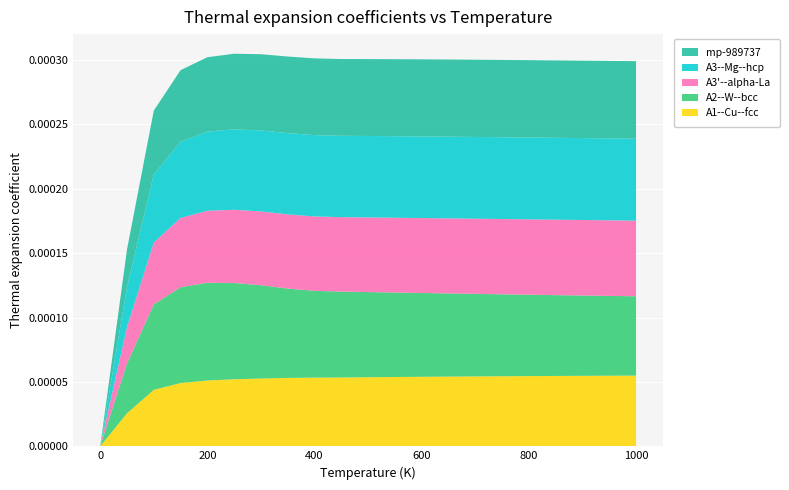

Reading left to right, transcribe all the data shown in this chart.

A1--Cu--fcc: 0=0.0	50=0.0	100=0.0	150=0.0	200=0.0	250=0.0	300=0.0	350=0.0	400=0.0	450=0.0	500=0.0	550=0.0	600=0.0	650=0.0	700=0.0	750=0.0	800=0.0	850=0.0	900=0.0	950=0.0	1000=0.0
A2--W--bcc: 0=0.0	50=0.0	100=0.0	150=0.0	200=0.0	250=0.0	300=0.0	350=0.0	400=0.0	450=0.0	500=0.0	550=0.0	600=0.0	650=0.0	700=0.0	750=0.0	800=0.0	850=0.0	900=0.0	950=0.0	1000=0.0
A3'--alpha-La: 0=0.0	50=0.0	100=0.0	150=0.0	200=0.0	250=0.0	300=0.0	350=0.0	400=0.0	450=0.0	500=0.0	550=0.0	600=0.0	650=0.0	700=0.0	750=0.0	800=0.0	850=0.0	900=0.0	950=0.0	1000=0.0
A3--Mg--hcp: 0=0.0	50=0.0	100=0.0	150=0.0	200=0.0	250=0.0	300=0.0	350=0.0	400=0.0	450=0.0	500=0.0	550=0.0	600=0.0	650=0.0	700=0.0	750=0.0	800=0.0	850=0.0	900=0.0	950=0.0	1000=0.0
mp-989737: 0=0.0	50=0.0	100=0.0	150=0.0	200=0.0	250=0.0	300=0.0	350=0.0	400=0.0	450=0.0	500=0.0	550=0.0	600=0.0	650=0.0	700=0.0	750=0.0	800=0.0	850=0.0	900=0.0	950=0.0	1000=0.0